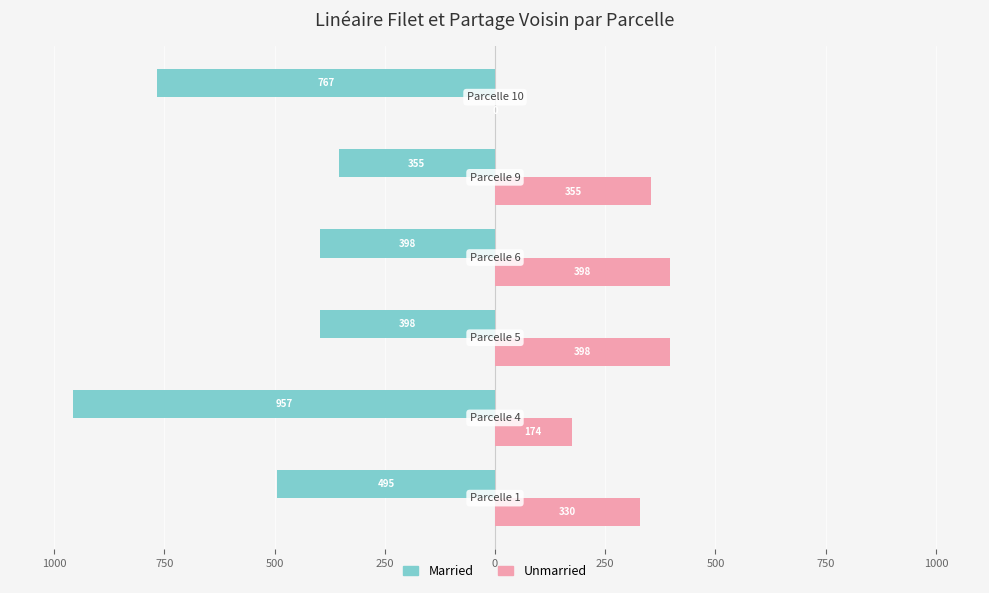

What are all the series names shown in the legend?

Married, Unmarried